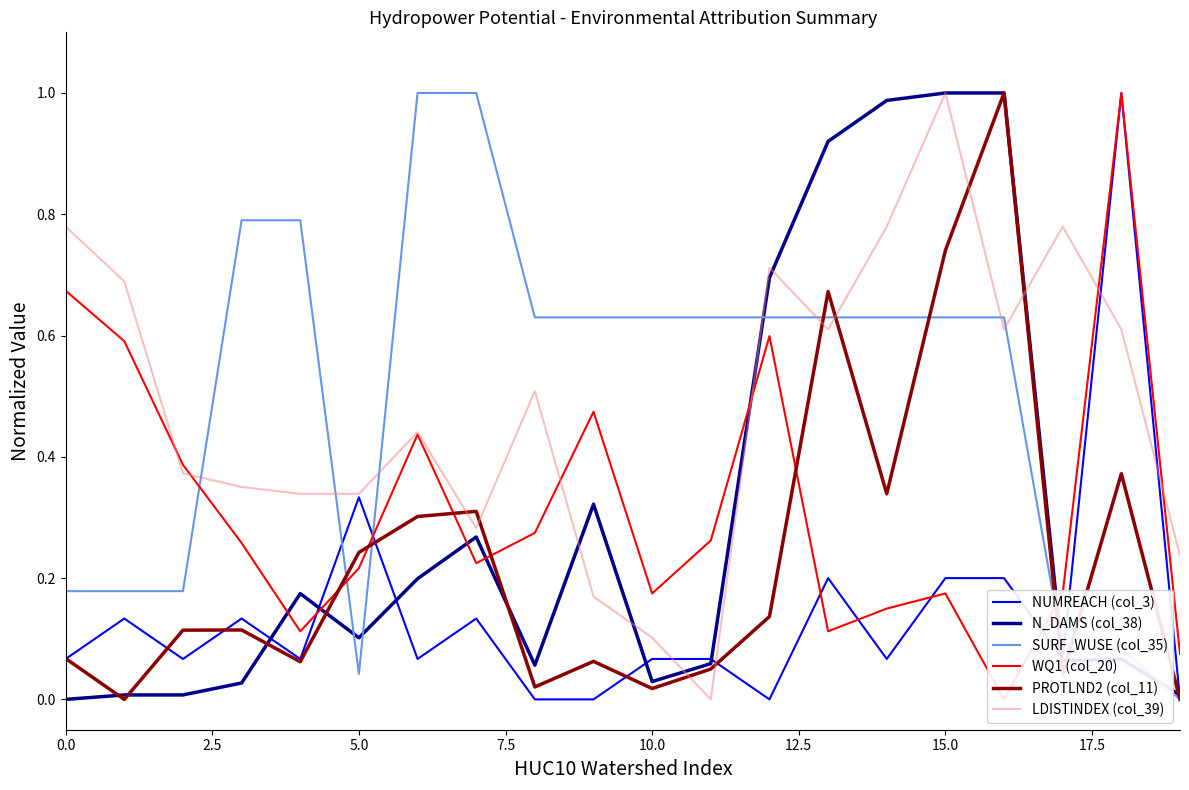

Rank the series by their maximum value, from highest to lowest.

NUMREACH (col_3), N_DAMS (col_38), SURF_WUSE (col_35), WQ1 (col_20), PROTLND2 (col_11), LDISTINDEX (col_39)